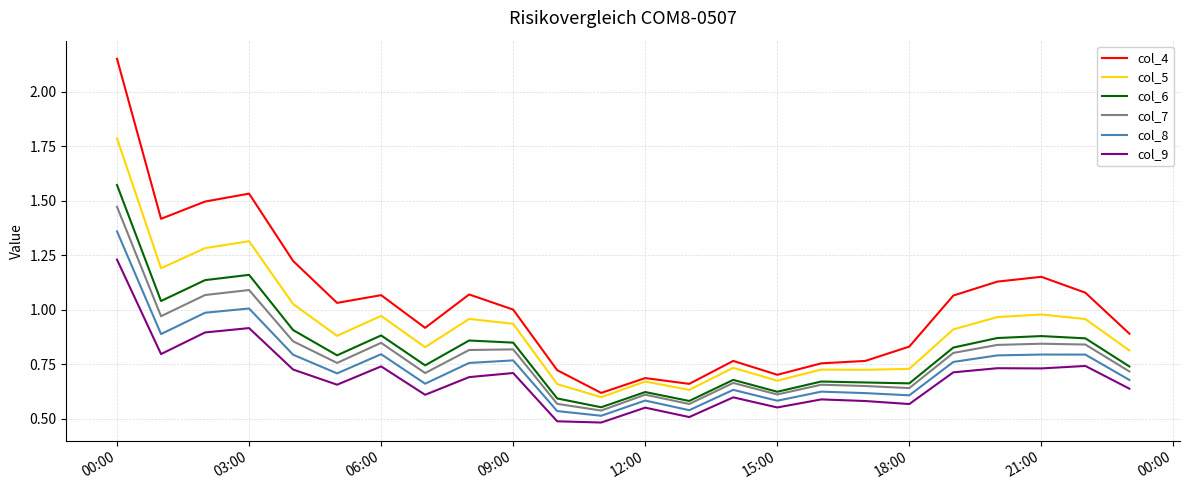

What is the maximum value for col_5?

1.8